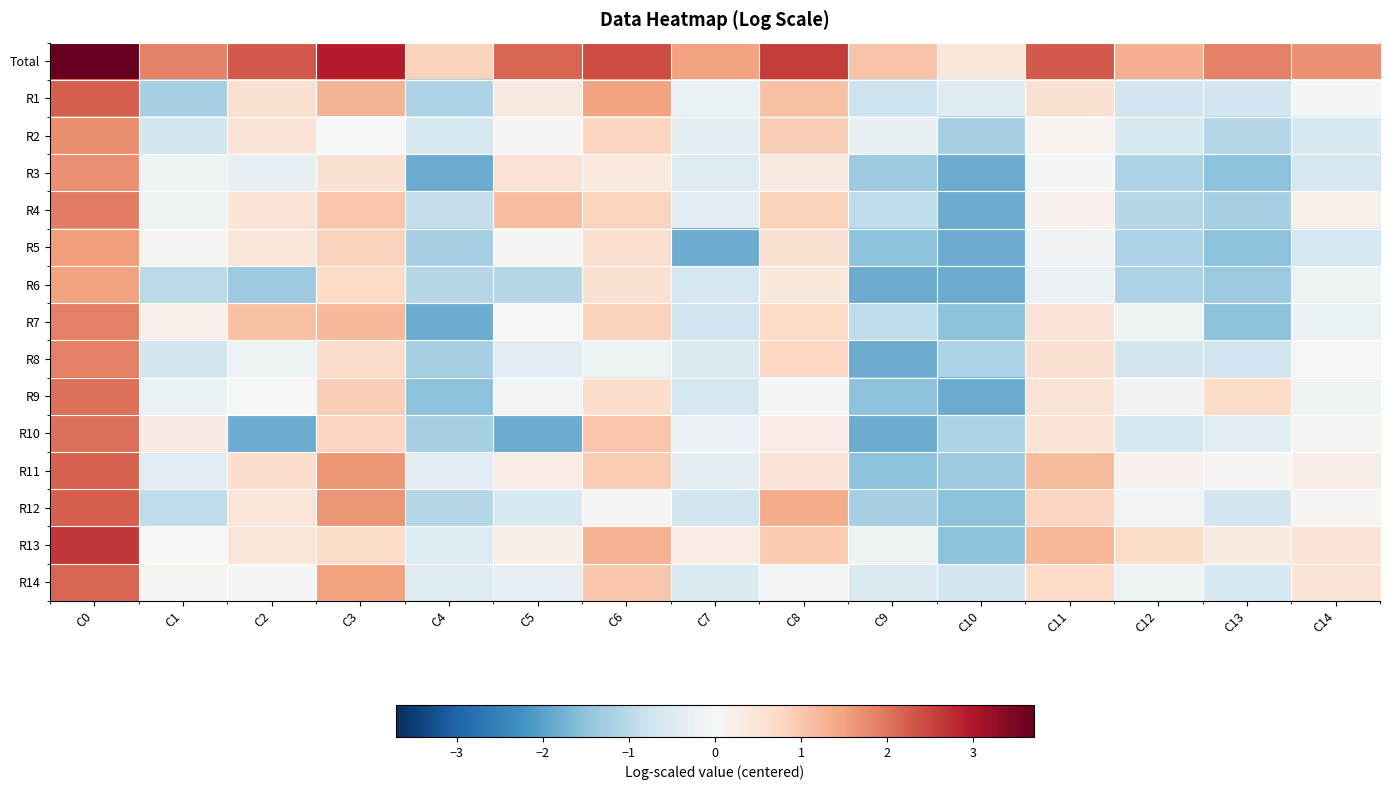

Reading left to right, list all the values displayed in this chart.

Total: C0=3.7	C1=1.8	C2=2.3	C3=2.9	C4=0.8	C5=2.1	C6=2.4	C7=1.5	C8=2.6	C9=1.0	C10=0.4	C11=2.3	C12=1.3	C13=1.9	C14=1.7
R1: C0=2.2	C1=-1.2	C2=0.6	C3=1.3	C4=-1.1	C5=0.3	C6=1.5	C7=-0.3	C8=1.1	C9=-0.8	C10=-0.5	C11=0.6	C12=-0.7	C13=-0.7	C14=-0.0
R2: C0=1.7	C1=-0.7	C2=0.5	C3=0.0	C4=-0.6	C5=0.1	C6=0.8	C7=-0.3	C8=0.9	C9=-0.3	C10=-1.2	C11=0.1	C12=-0.6	C13=-1.1	C14=-0.6
R3: C0=1.7	C1=-0.2	C2=-0.3	C3=0.6	C4=-1.8	C5=0.5	C6=0.4	C7=-0.5	C8=0.3	C9=-1.4	C10=-1.8	C11=-0.0	C12=-1.1	C13=-1.5	C14=-0.6
R4: C0=1.9	C1=-0.2	C2=0.5	C3=1.0	C4=-0.9	C5=1.2	C6=0.8	C7=-0.4	C8=0.9	C9=-0.9	C10=-1.8	C11=0.2	C12=-1.1	C13=-1.2	C14=0.2
R5: C0=1.5	C1=0.1	C2=0.5	C3=0.9	C4=-1.2	C5=0.0	C6=0.6	C7=-1.8	C8=0.6	C9=-1.5	C10=-1.8	C11=-0.1	C12=-1.1	C13=-1.5	C14=-0.7
R6: C0=1.5	C1=-1.0	C2=-1.4	C3=0.7	C4=-1.1	C5=-1.1	C6=0.6	C7=-0.7	C8=0.4	C9=-1.8	C10=-1.8	C11=-0.2	C12=-1.1	C13=-1.4	C14=-0.2
R7: C0=1.9	C1=0.2	C2=1.1	C3=1.2	C4=-1.8	C5=0.0	C6=0.8	C7=-0.7	C8=0.7	C9=-0.9	C10=-1.5	C11=0.5	C12=-0.2	C13=-1.5	C14=-0.3
R8: C0=1.9	C1=-0.7	C2=-0.2	C3=0.6	C4=-1.2	C5=-0.4	C6=-0.2	C7=-0.5	C8=0.8	C9=-1.8	C10=-1.1	C11=0.6	C12=-0.7	C13=-0.7	C14=-0.0
R9: C0=2.0	C1=-0.2	C2=0.0	C3=0.9	C4=-1.5	C5=-0.1	C6=0.7	C7=-0.6	C8=-0.0	C9=-1.5	C10=-1.8	C11=0.5	C12=-0.1	C13=0.7	C14=-0.2
R10: C0=2.1	C1=0.3	C2=-1.8	C3=0.8	C4=-1.2	C5=-1.8	C6=1.0	C7=-0.2	C8=0.3	C9=-1.8	C10=-1.1	C11=0.5	C12=-0.6	C13=-0.4	C14=0.1
R11: C0=2.2	C1=-0.4	C2=0.6	C3=1.6	C4=-0.4	C5=0.3	C6=0.9	C7=-0.4	C8=0.5	C9=-1.5	C10=-1.4	C11=1.2	C12=0.2	C13=0.0	C14=0.2
R12: C0=2.2	C1=-0.9	C2=0.5	C3=1.6	C4=-1.1	C5=-0.6	C6=0.0	C7=-0.7	C8=1.4	C9=-1.2	C10=-1.5	C11=0.8	C12=-0.1	C13=-0.7	C14=0.1
R13: C0=2.6	C1=0.0	C2=0.5	C3=0.7	C4=-0.5	C5=0.2	C6=1.3	C7=0.3	C8=1.0	C9=-0.2	C10=-1.5	C11=1.2	C12=0.7	C13=0.3	C14=0.5
R14: C0=2.2	C1=0.1	C2=-0.1	C3=1.5	C4=-0.5	C5=-0.3	C6=1.0	C7=-0.5	C8=-0.1	C9=-0.5	C10=-0.7	C11=0.7	C12=-0.2	C13=-0.6	C14=0.5